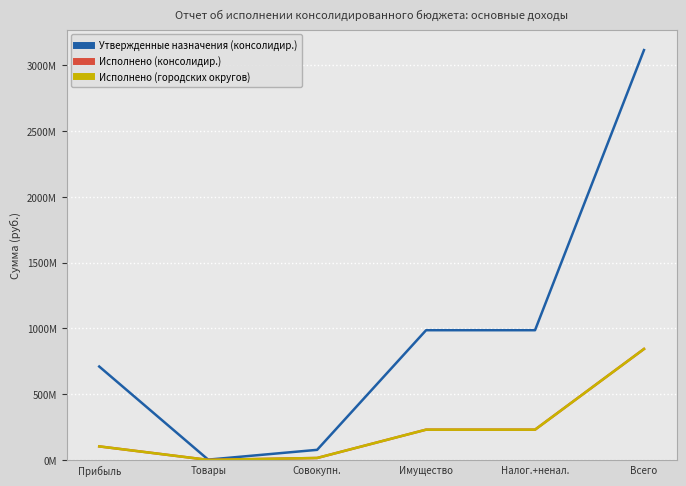

Is this an area chart (filled region under the line)?

No